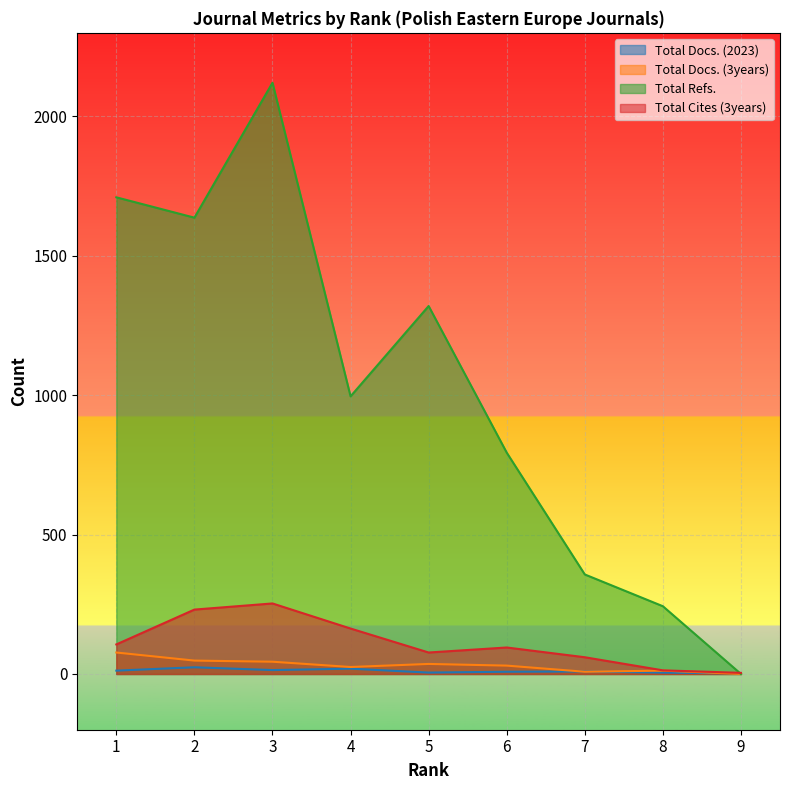

What is the sum of the Total Docs. (2023) values at 9 and 6?

10